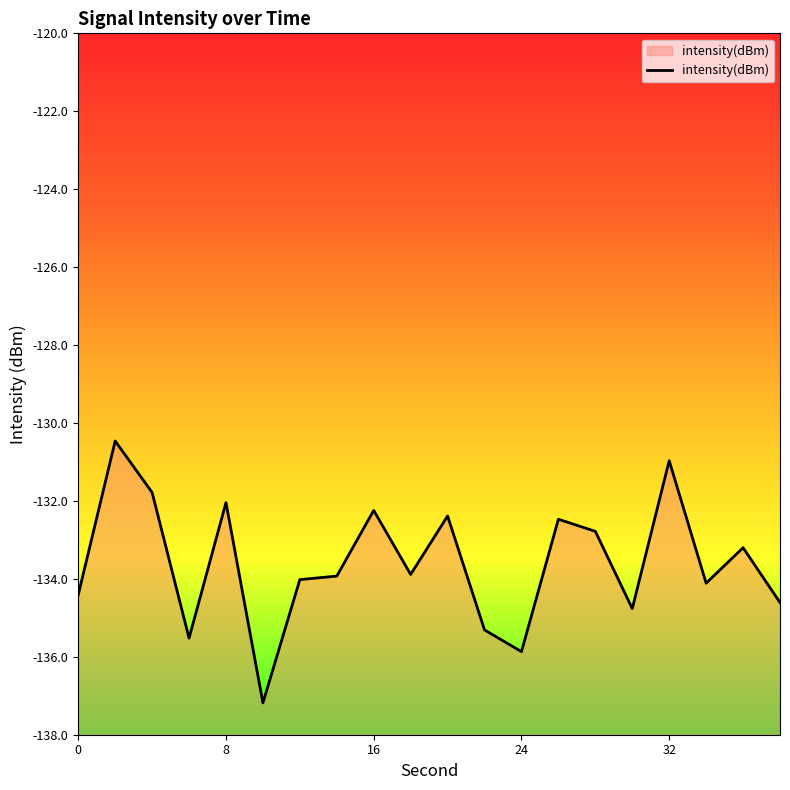

What is the greatest value displayed?

-130.5